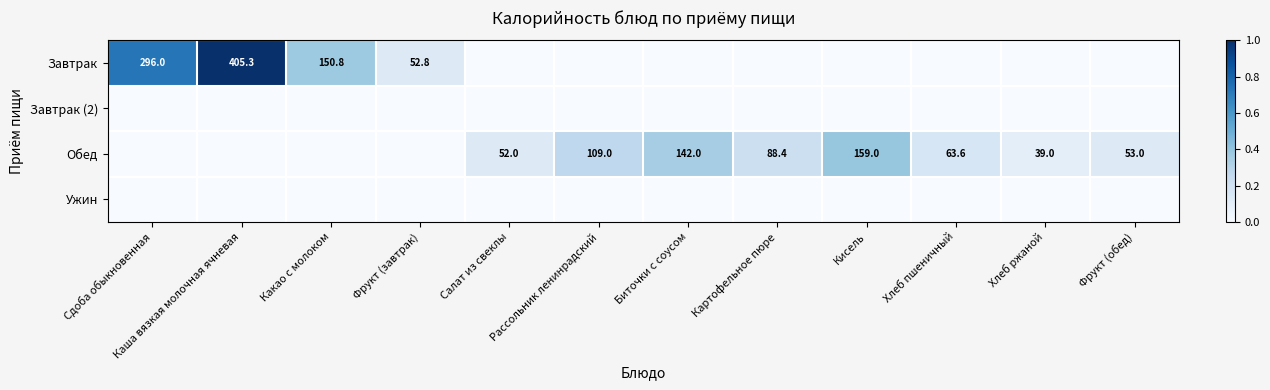

What is the difference between the Обед values at Салат из свеклы and Хлеб ржаной?

13.0